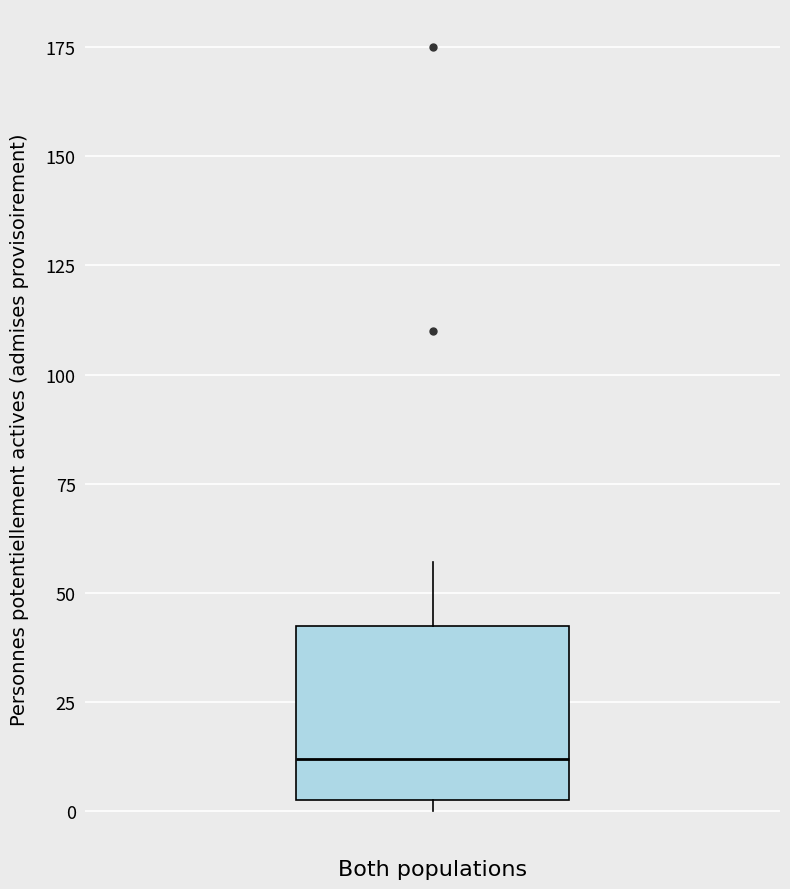

Transcribe this box plot: give where the median line is, the range the box spans, and where the two whiskers end, as read against the y-axis. The values are not printed on the chart, so give them approximately, as read against the axis.

median 10, box 5 to 45, whiskers 0 to 55